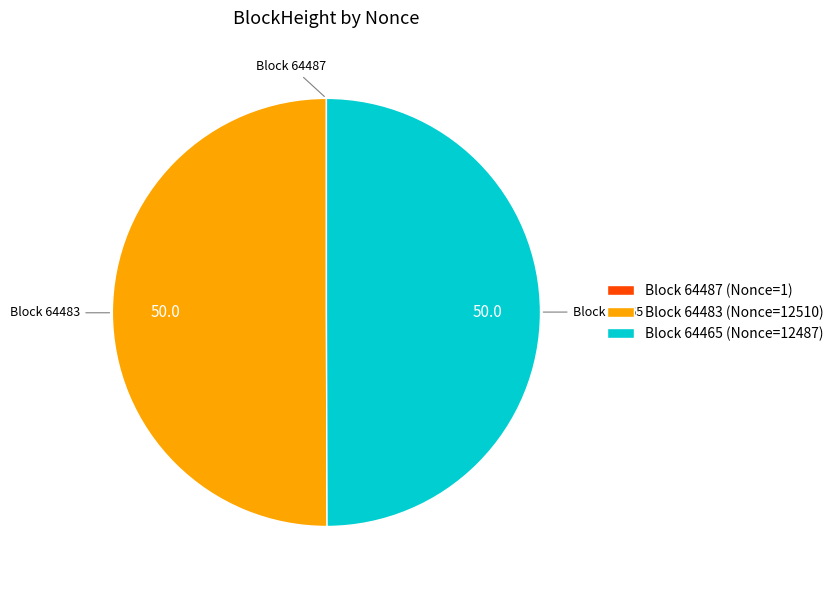

The Block 64465 (Nonce=12487) slice represents 50% of the pie. True or false?

True